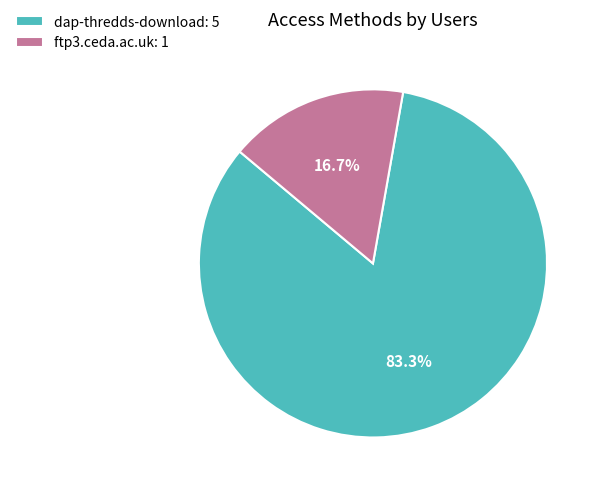

The ftp3.ceda.ac.uk slice represents 7% of the pie. True or false?

False